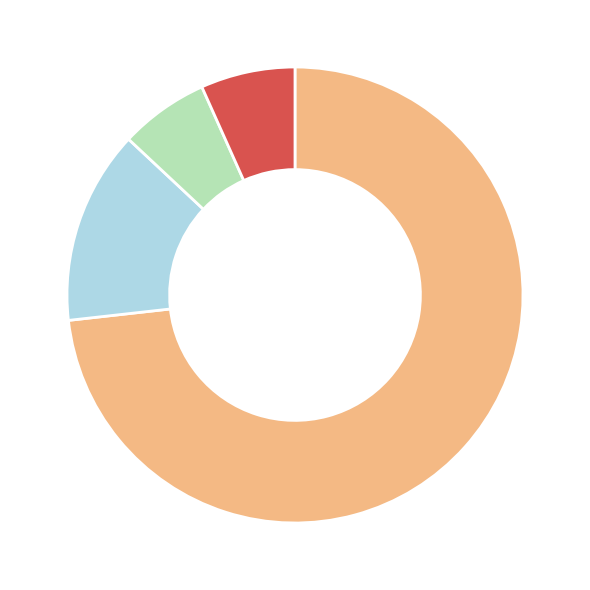

Is there any slice that represents more than half of the pie?

Yes